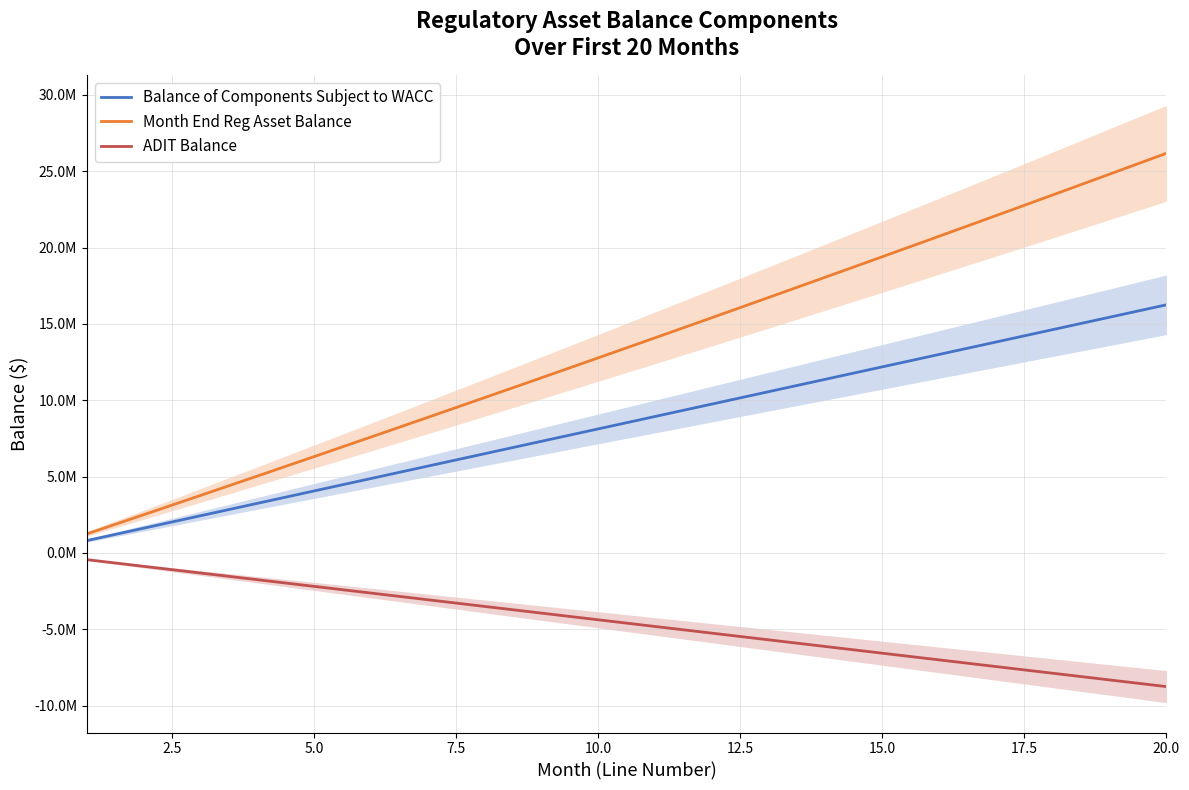

What is the sum of all Month End Reg Asset Balance values?

270703744.8